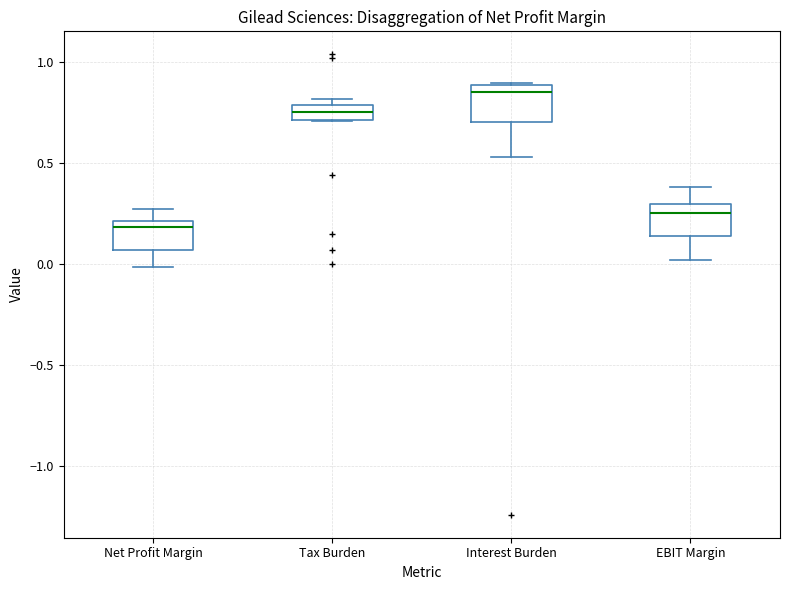

Where is the lower edge of the box for Tax Burden on the y-axis? The values are not printed on the chart, so give them approximately, as read against the axis.

0.70